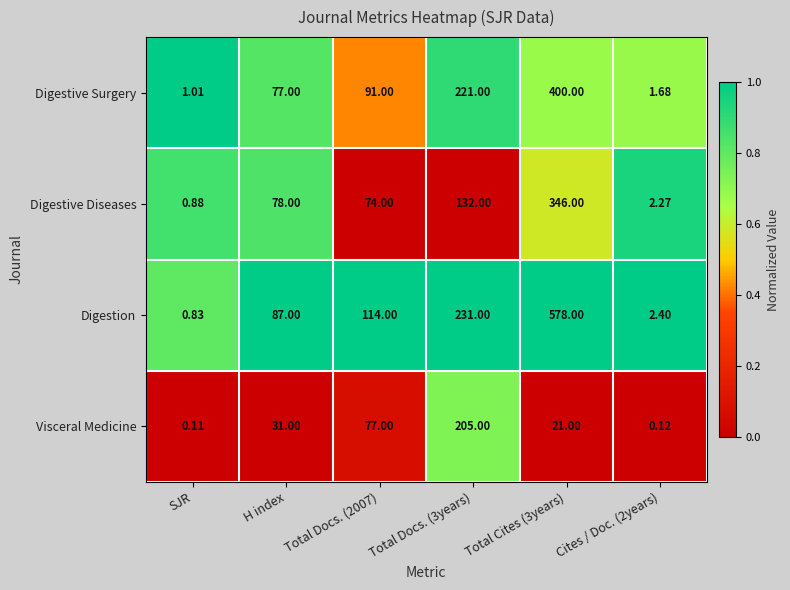

Which series changed the most between Total Docs. (2007) and Cites / Doc. (2years)?

Digestion